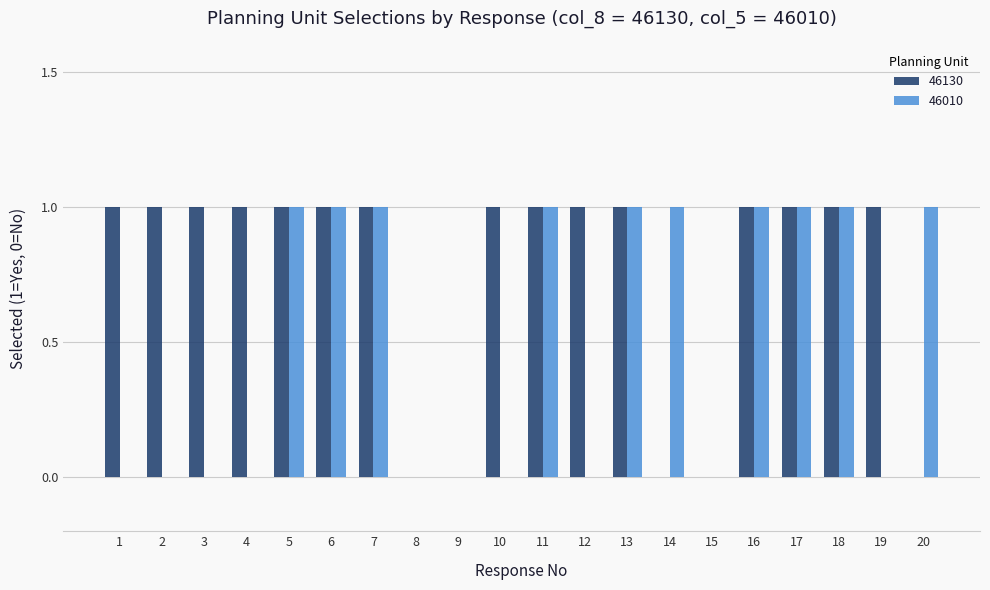

What is the sum of all 46130 values?

15